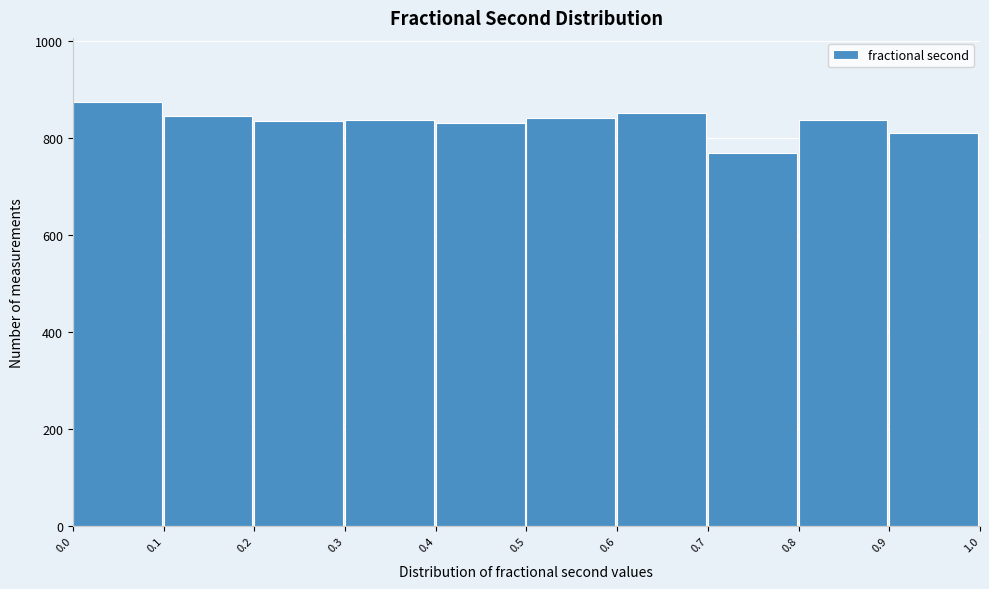

Reading left to right, list every bar in this chart as the range it spans on the x-axis followed by its height. The values are not printed on the chart, so give them approximately, as read against the axis.

0.0 to 0.1: 880
0.1 to 0.2: 840
0.2 to 0.3: 840
0.3 to 0.4: 840
0.4 to 0.5: 840
0.5 to 0.6: 840
0.6 to 0.7: 860
0.7 to 0.8: 760
0.8 to 0.9: 840
0.9 to 1.0: 820